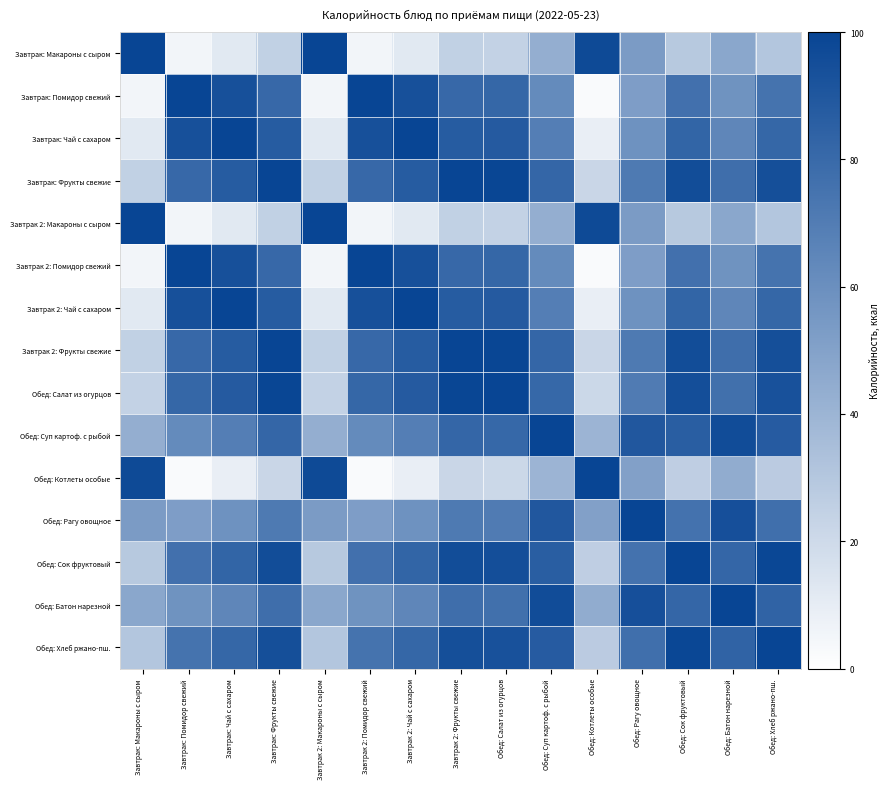

Which category has the highest value across all series?

Завтрак: Макароны с сыром